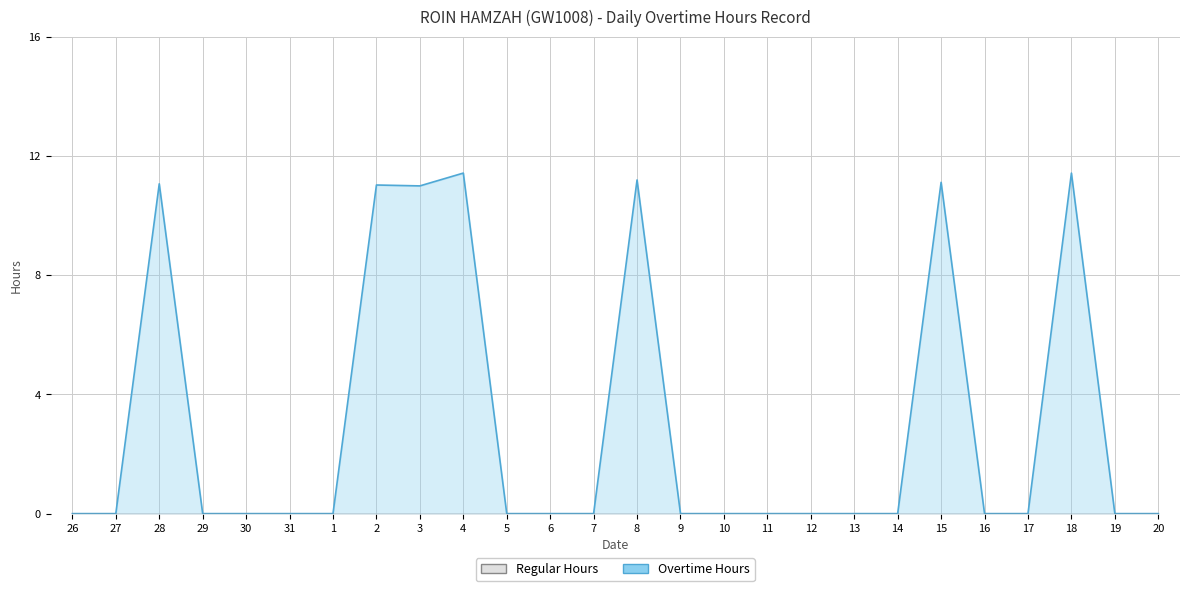

Reading left to right, what are all the values shown in this chart?

0.0	0.0	11.1	0.0	0.0	0.0	0.0	11.0	11.0	11.4	0.0	0.0	0.0	11.2	0.0	0.0	0.0	0.0	0.0	0.0	11.1	0.0	0.0	11.4	0.0	0.0